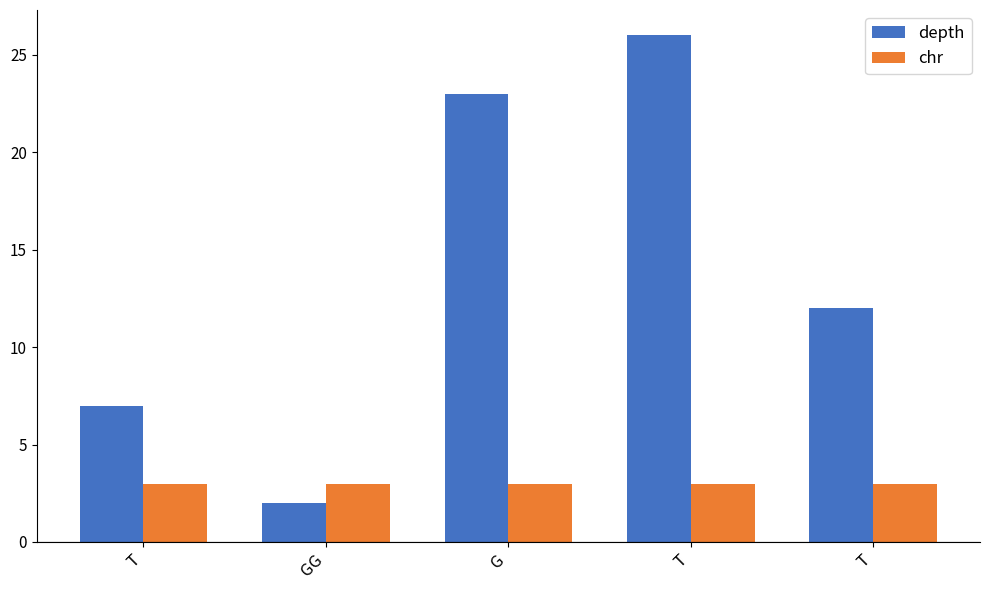

Does the chart contain stacked bars?

No